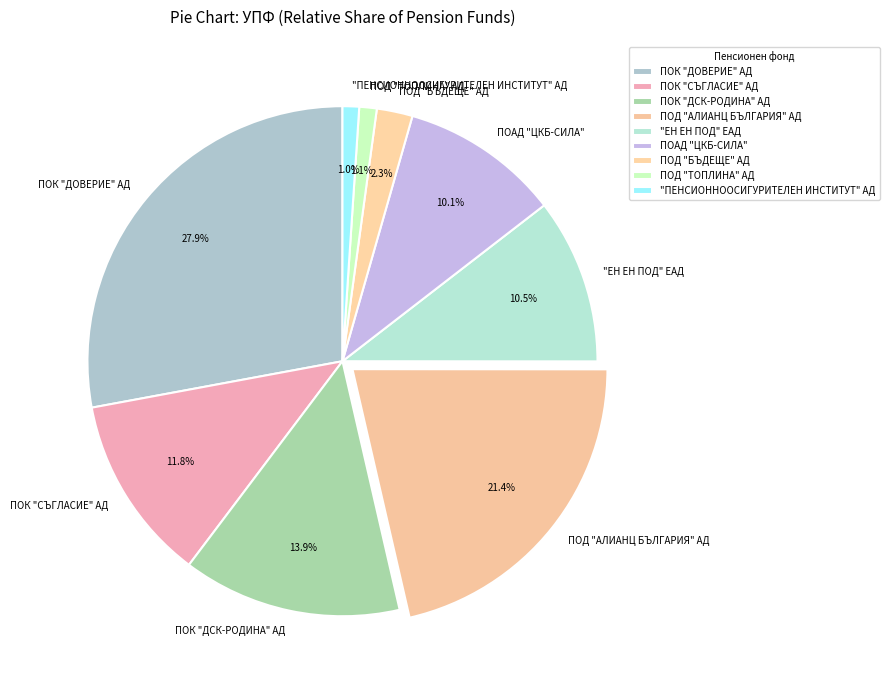

Between ПОК "ДОВЕРИЕ" АД and ПОД "ТОПЛИНА" АД, which is larger?

ПОК "ДОВЕРИЕ" АД